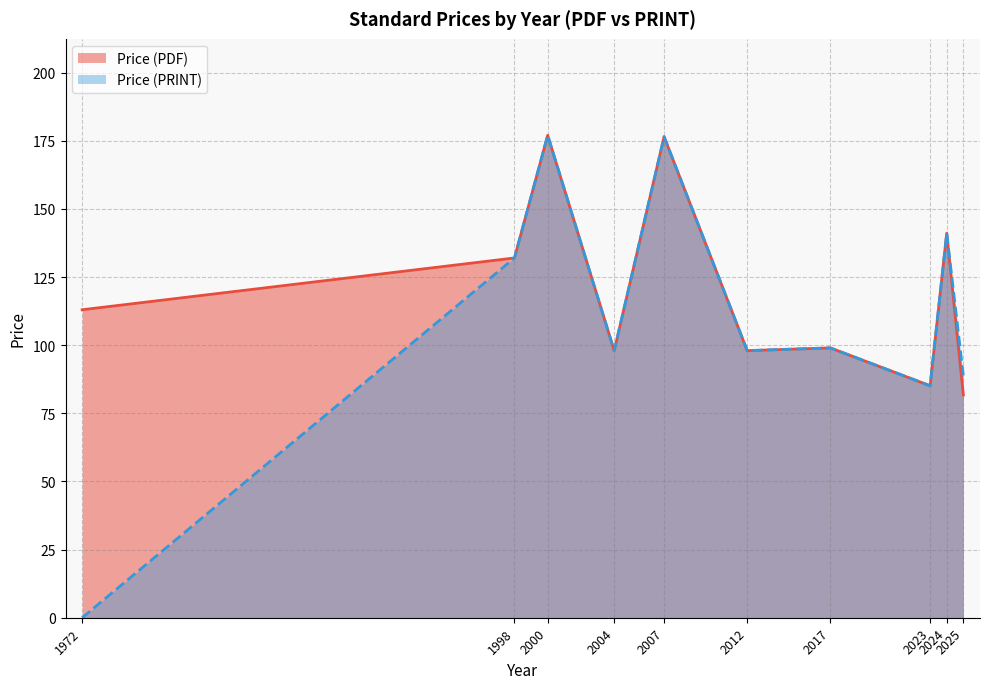

True or false: Price (PRINT) has more than 0 interior local peaks.

True